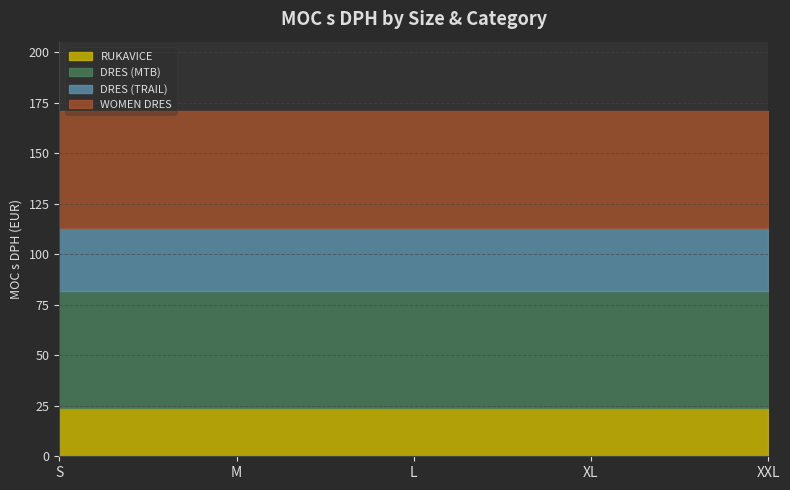

What is the approximate value of RUKAVICE at L?

24.0